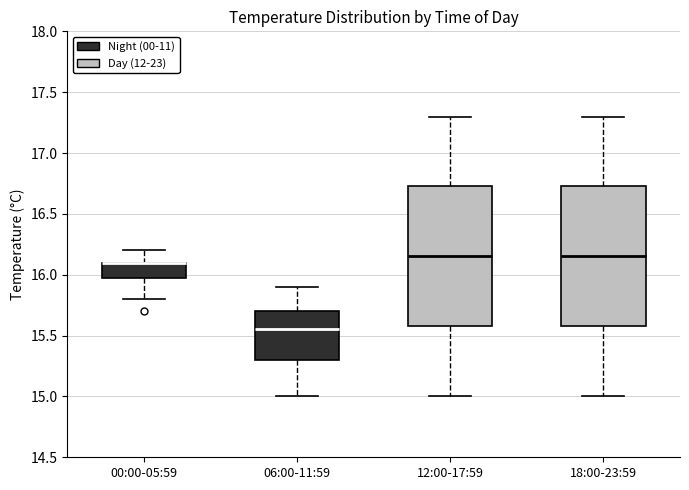

Reading left to right, read every box against the y-axis: the position of its median line, the range the box covers, and the ends of its whiskers. The values are not printed on the chart, so give them approximately, as read against the axis.

00:00-05:59: median 16.10 (drawn on the box's upper edge), box 16.00 to 16.10, whiskers 15.80 to 16.20
06:00-11:59: median 15.55, box 15.30 to 15.70, whiskers 15.00 to 15.90
12:00-17:59: median 16.15, box 15.60 to 16.75, whiskers 15.00 to 17.30
18:00-23:59: median 16.15, box 15.60 to 16.75, whiskers 15.00 to 17.30